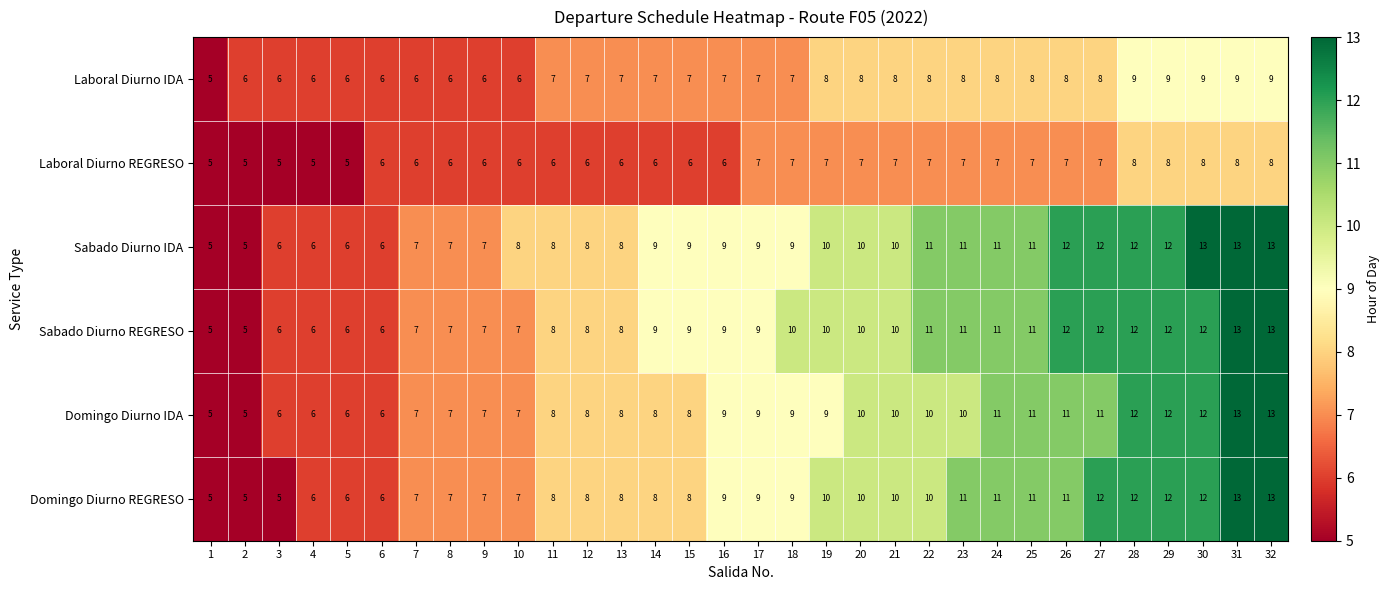

Count the Laboral Diurno IDA values in the range 6 to 8.

26